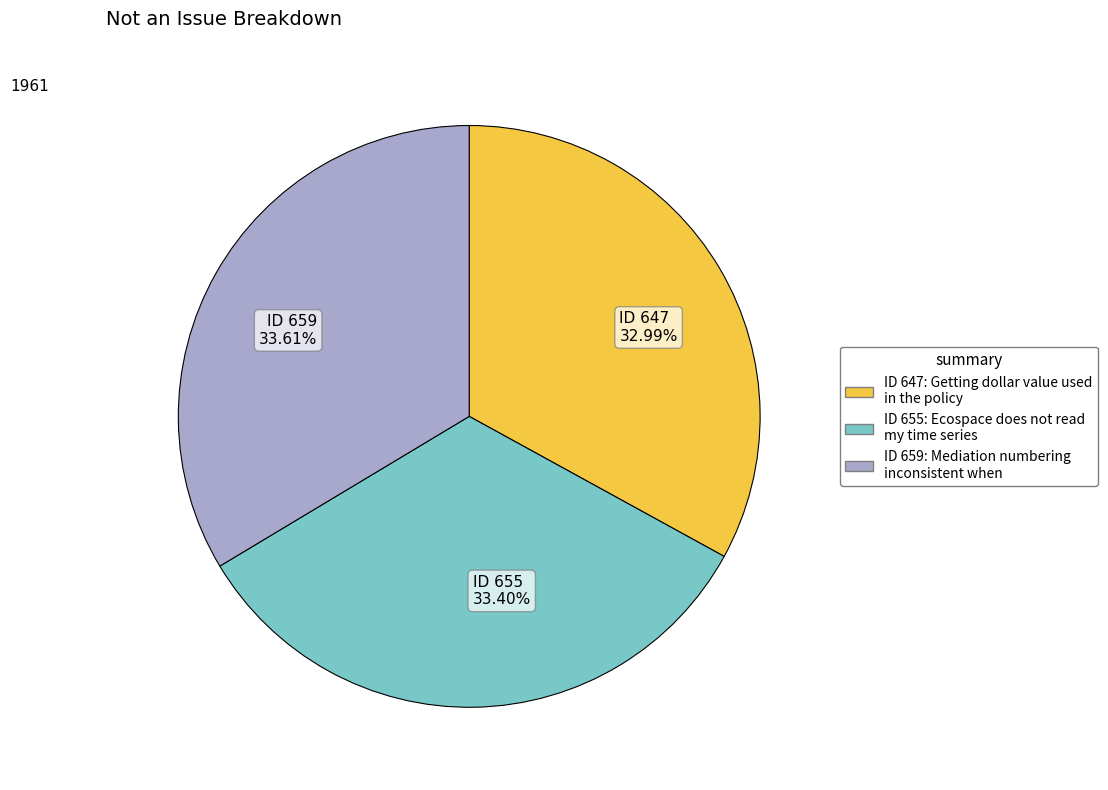

Does ID 647 account for over 50% of the chart?

No